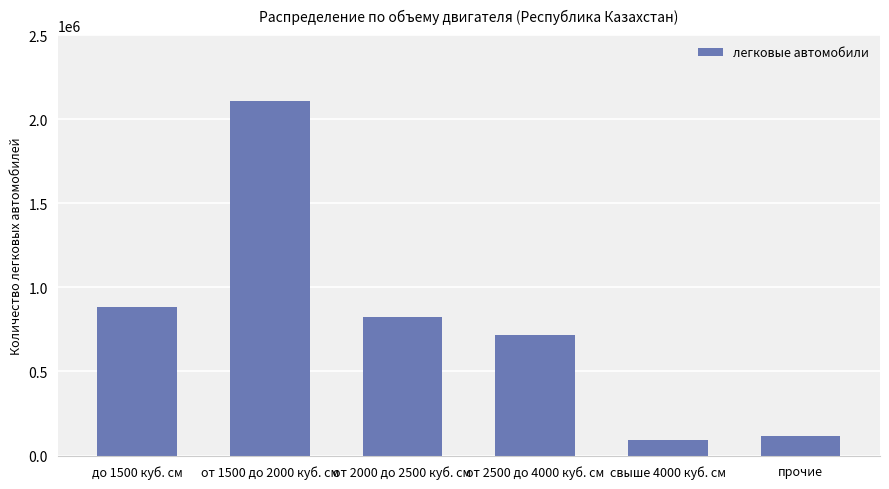

How many distinct data groups are displayed?

1